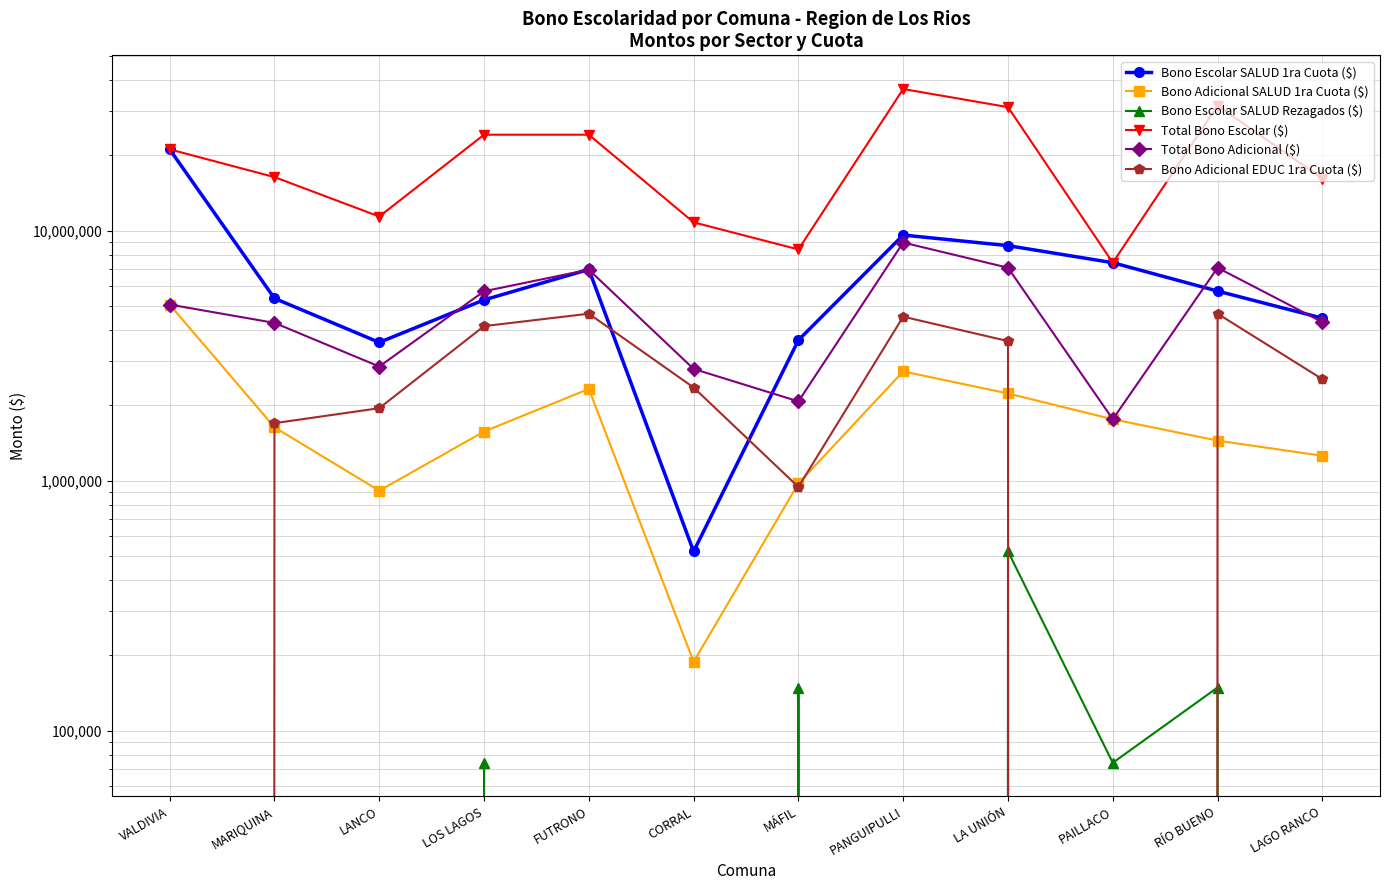

What is the average value of the Bono Adicional EDUC 1ra Cuota ($) series?

2591180